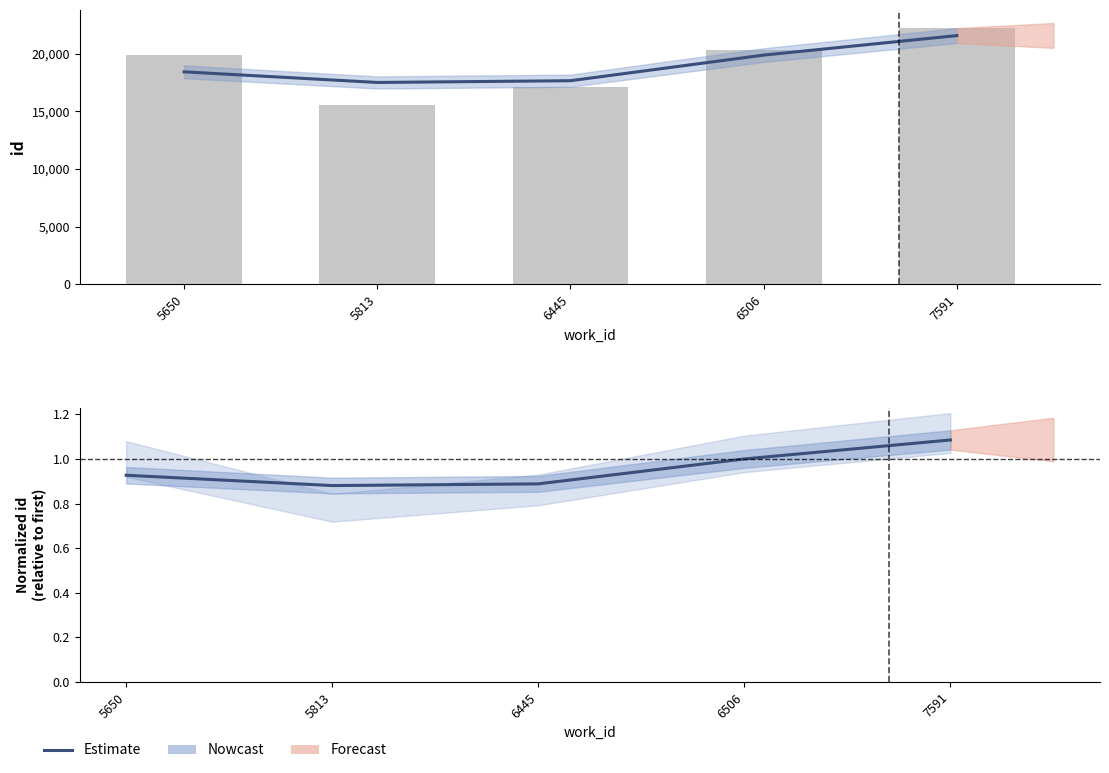

What is the ratio of the value at 6506 to the value at 7591?

0.9